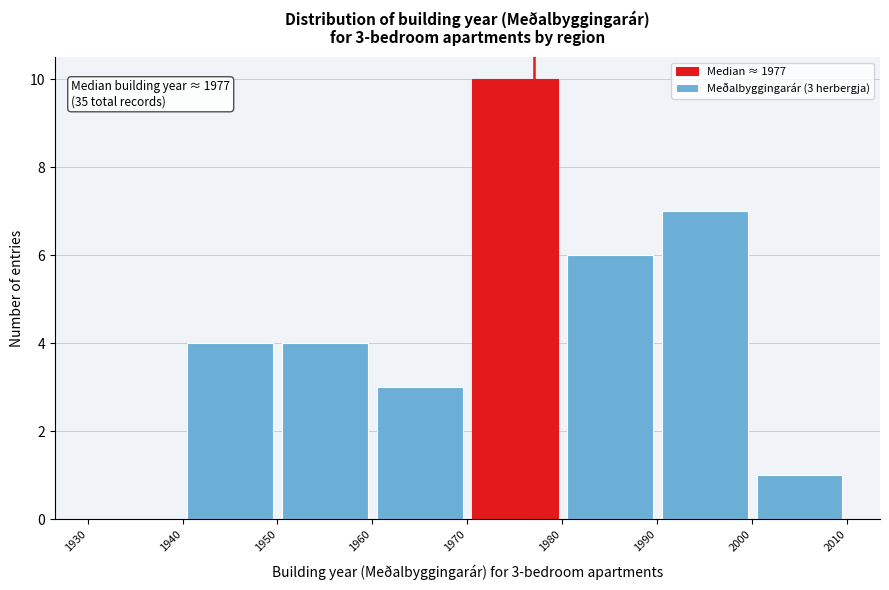

Over which range of the x-axis is the bar tallest?

1970 to 1980